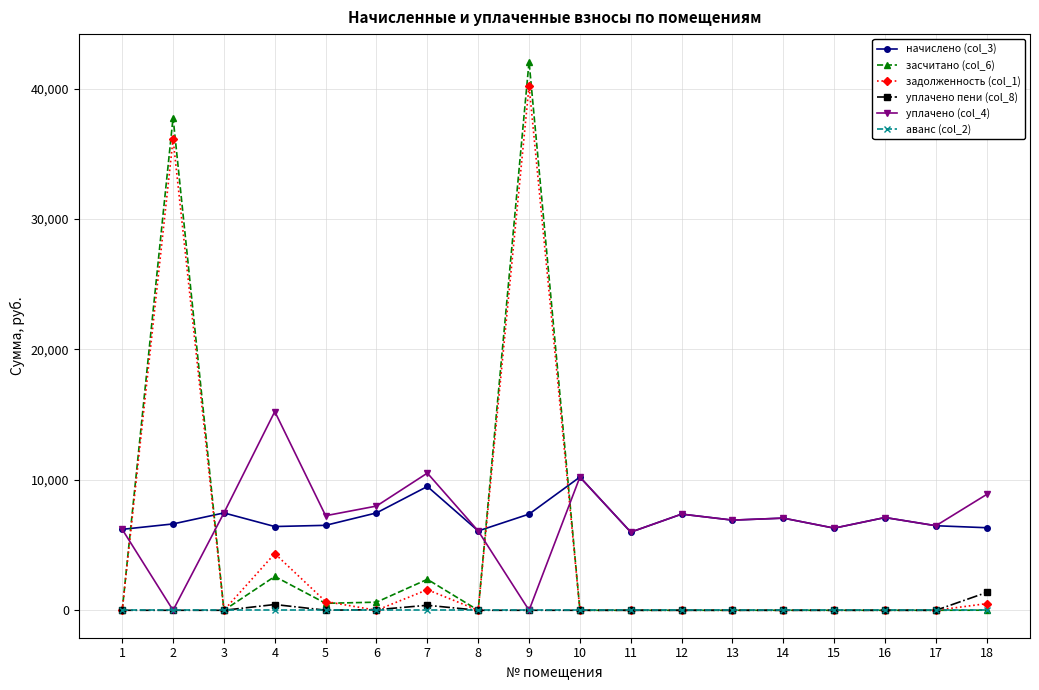

Which series has the largest range (max minus min)?

засчитано (col_6)